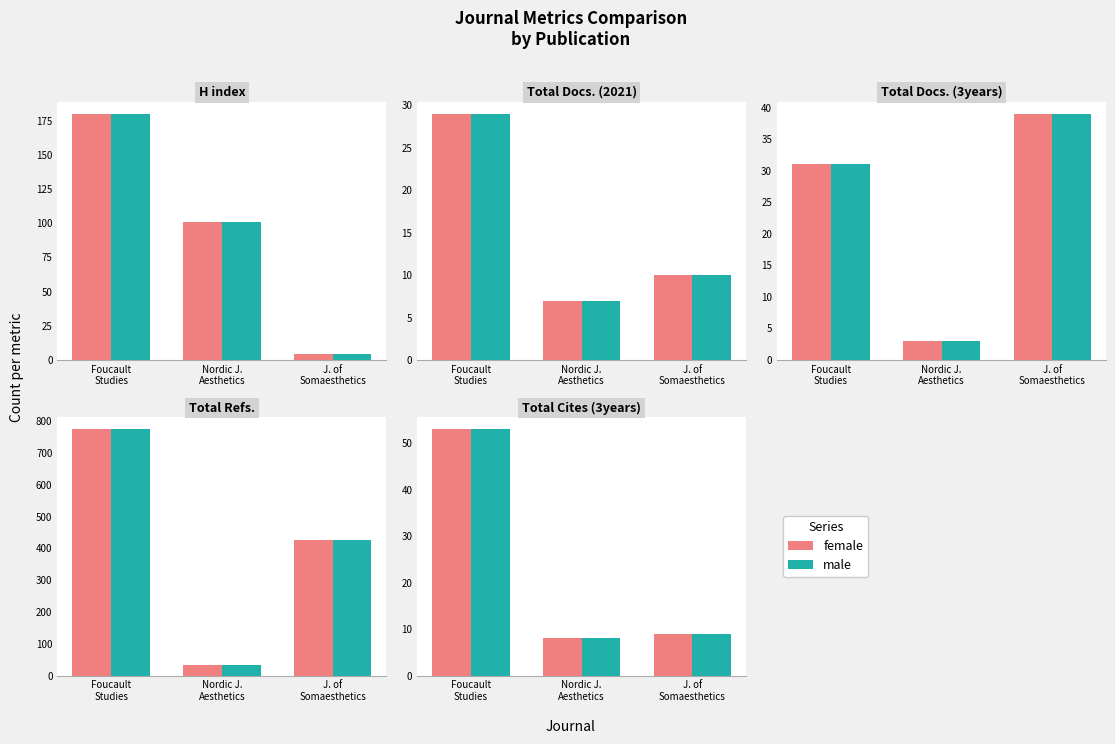

Which series has the widest spread of values?

Female